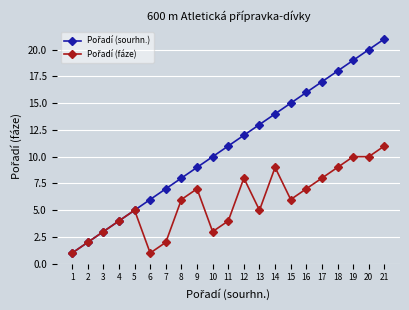

At which category is the sum across all series the highest?

21